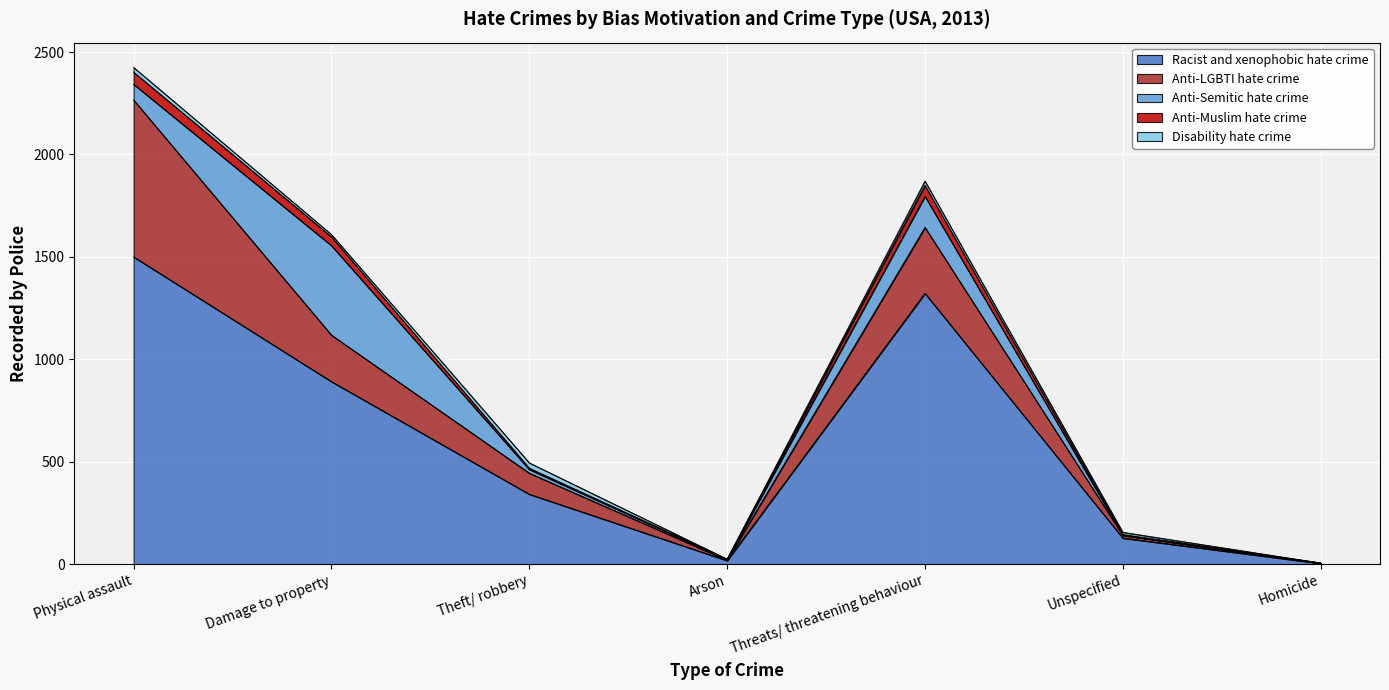

How many lines are shown in the chart?

5